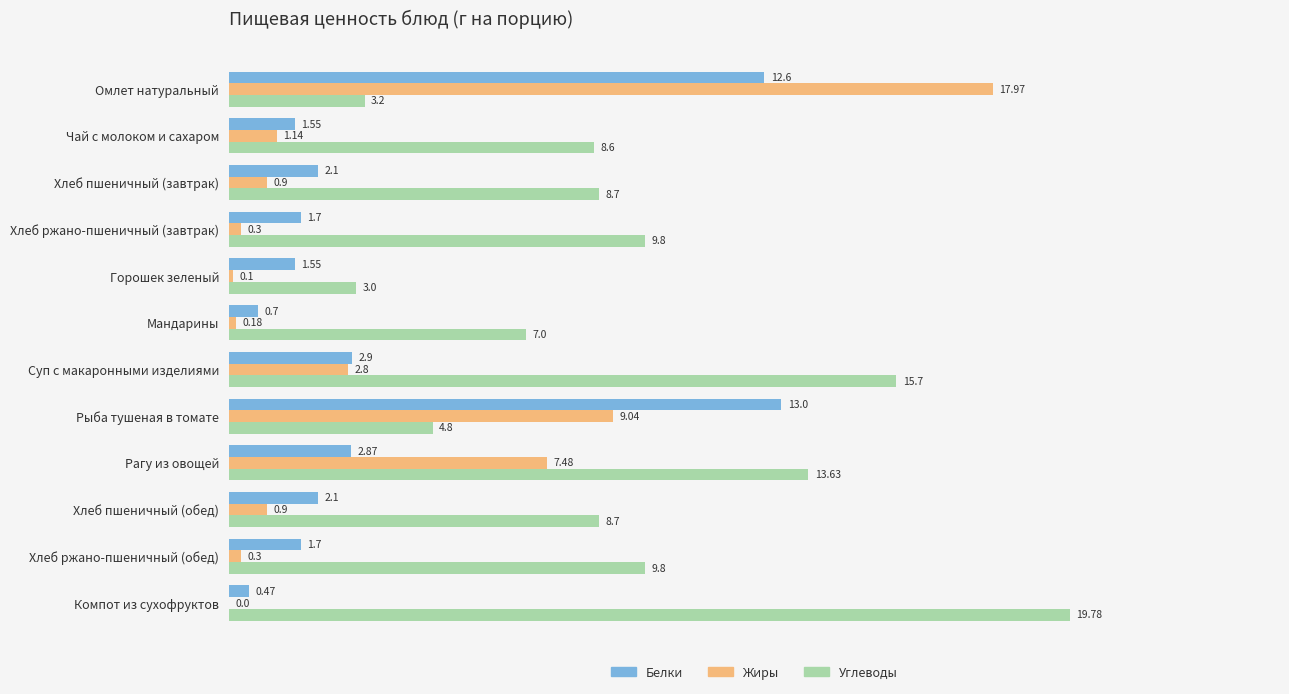

Where is Белки nearest to the value 6?

Суп с макаронными изделиями